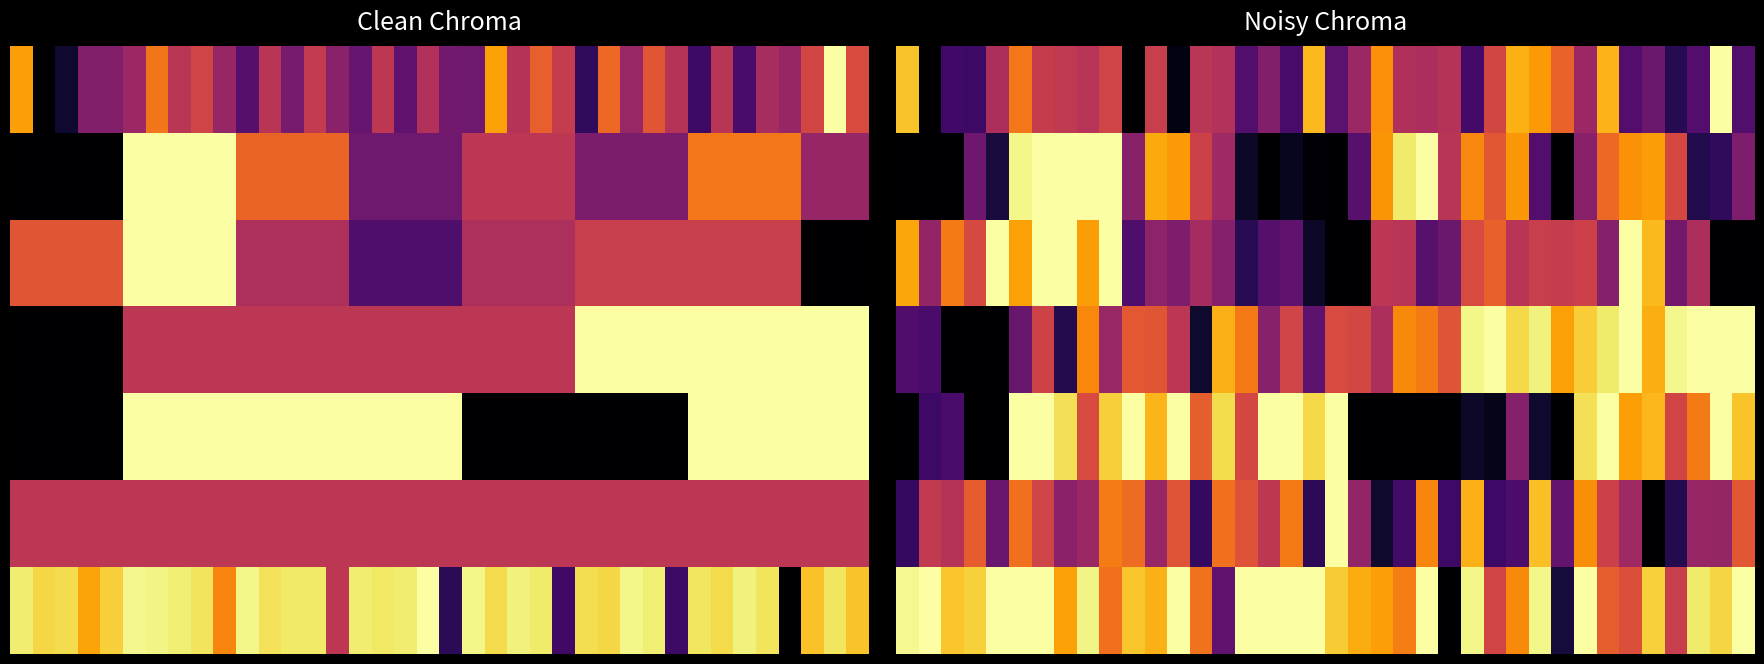

Count the number of data series in this chart.

7